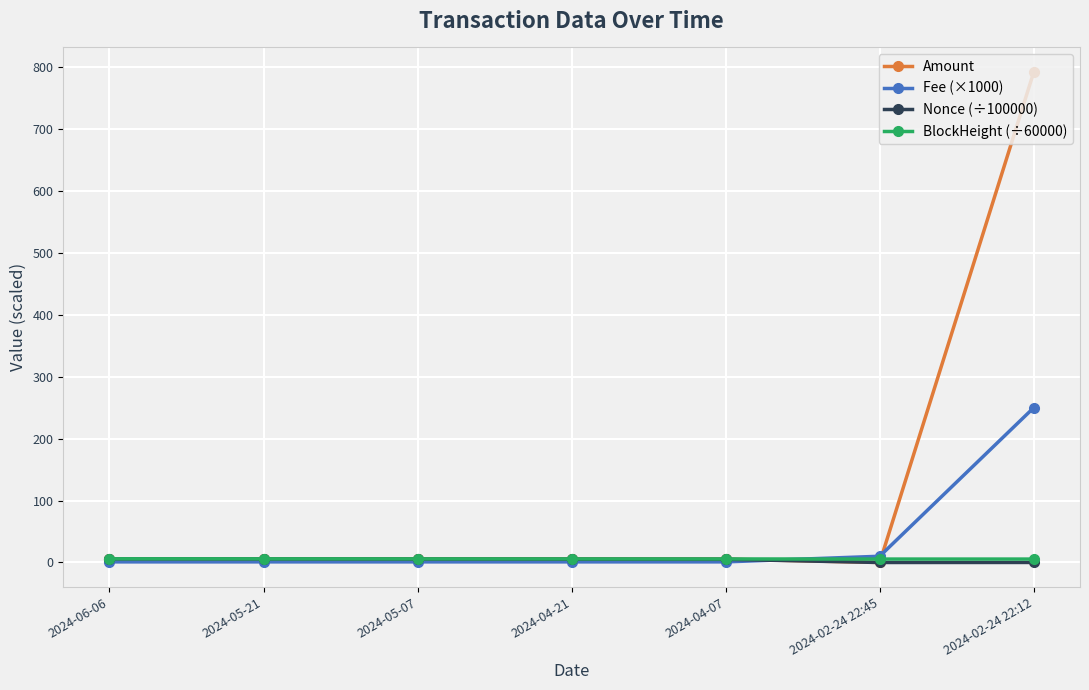

Which series has the widest spread of values?

Amount